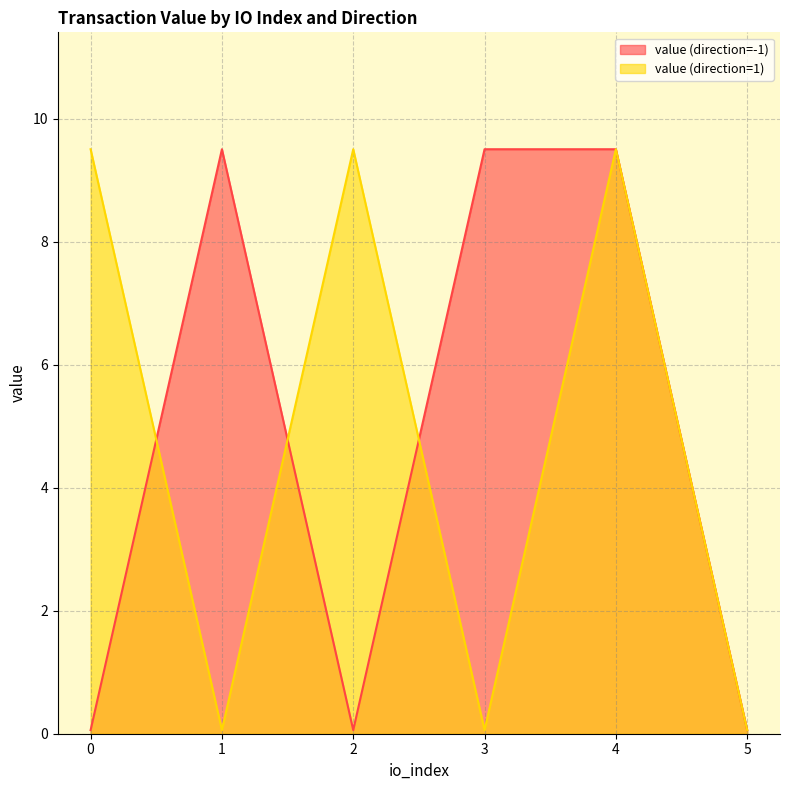

Where is the first local minimum for value (direction=-1)?

2